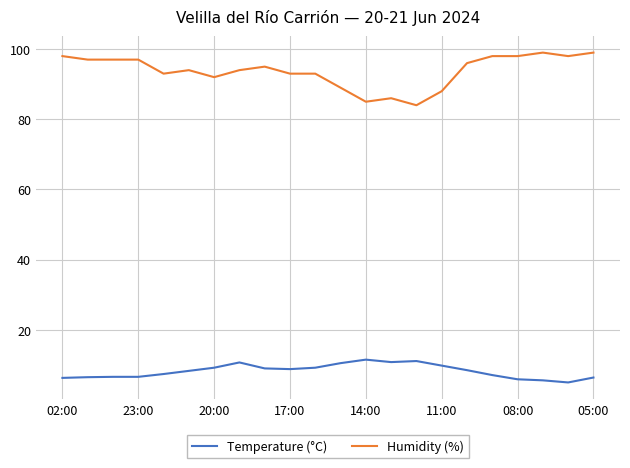

True or false: Humidity (%) and Temperature (°C) intersect in this chart.

False